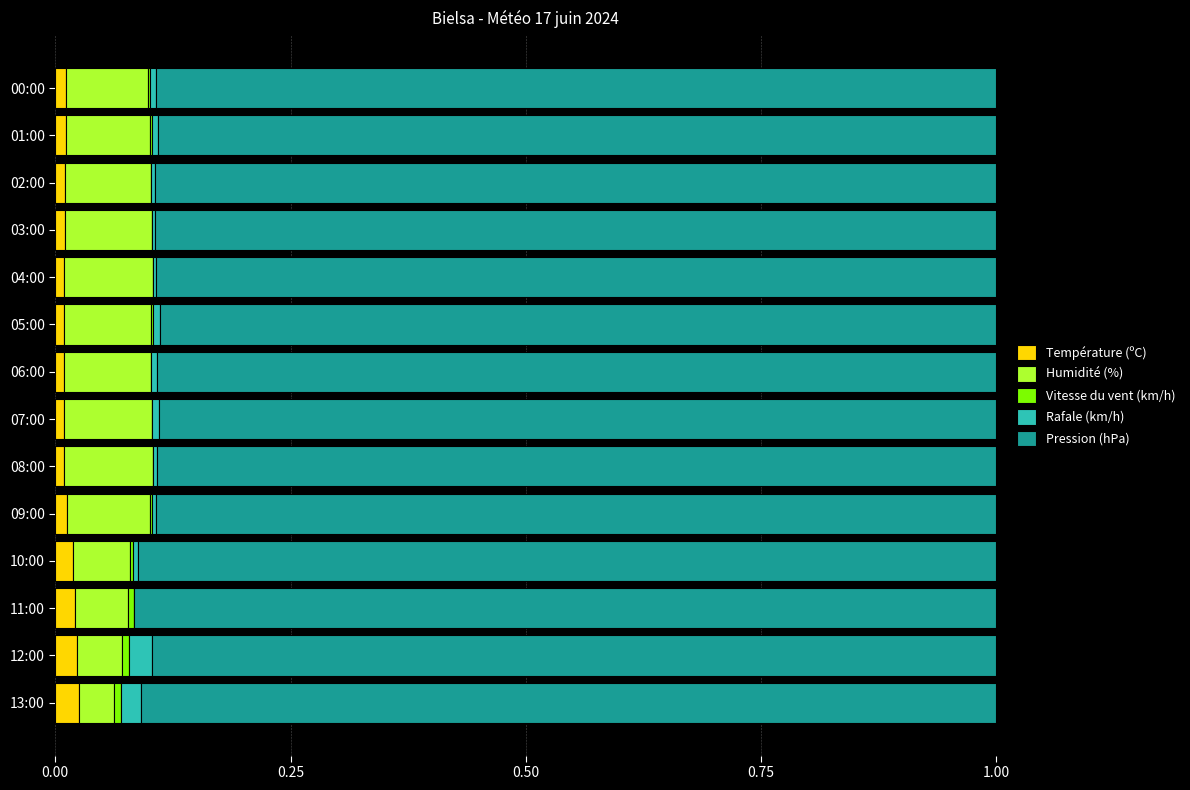

True or false: Température (ºC) has a value of 0.0 at 02:00.

True